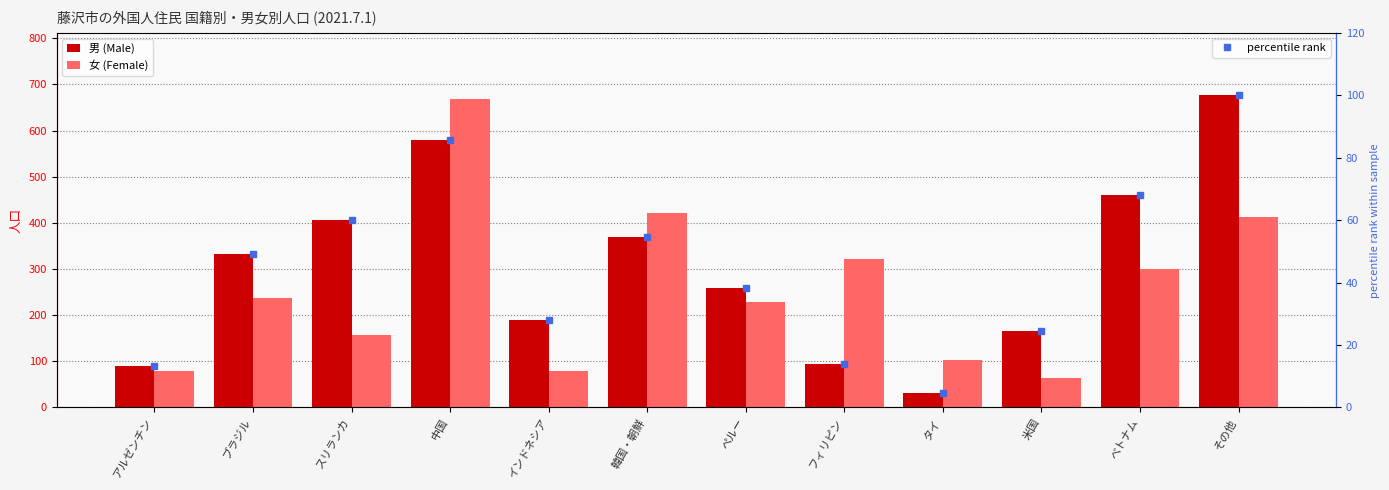

Reading left to right, transcribe all the data shown in this chart.

男 (Male): 90.0	333.0	407.0	580.0	189.0	369.0	258.0	94.0	31.0	165.0	460.0	676.0
女 (Female): 78.0	238.0	156.0	668.0	78.0	422.0	229.0	321.0	102.0	64.0	300.0	412.0
percentile rank: 13.3	49.3	60.2	85.8	28.0	54.6	38.2	13.9	4.6	24.4	68.0	100.0